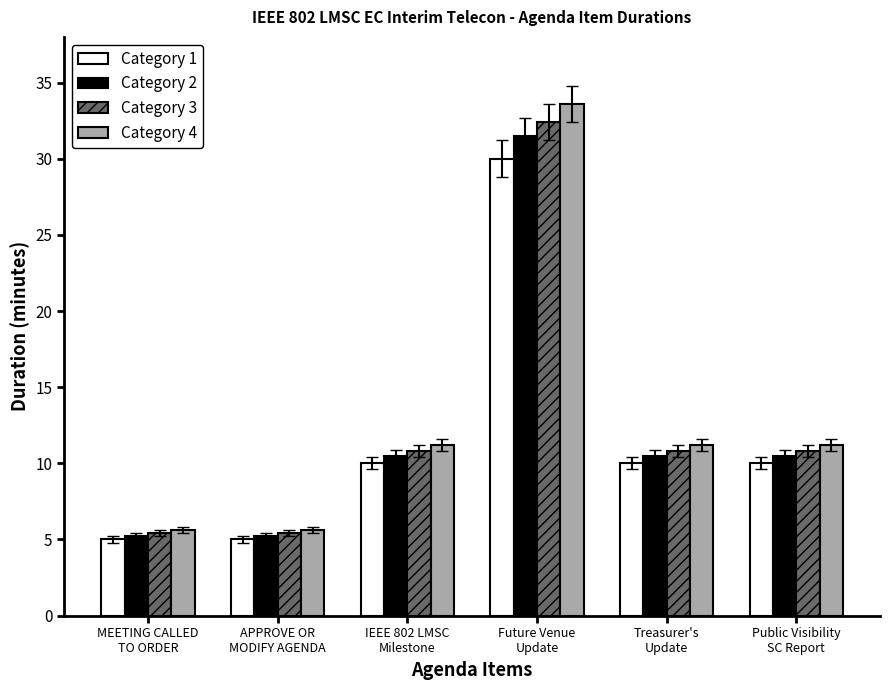

What is the label of the 1st bar from the left?

MEETING CALLED
TO ORDER